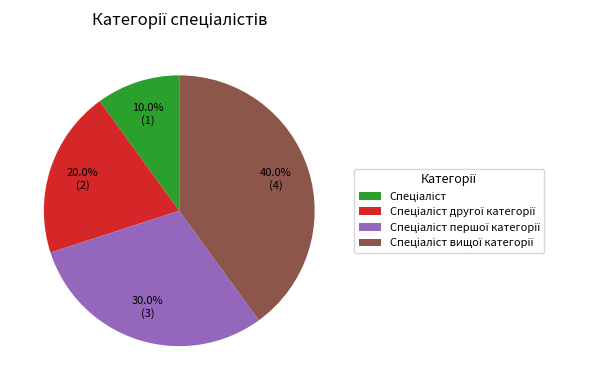

Is there any slice that represents more than half of the pie?

No